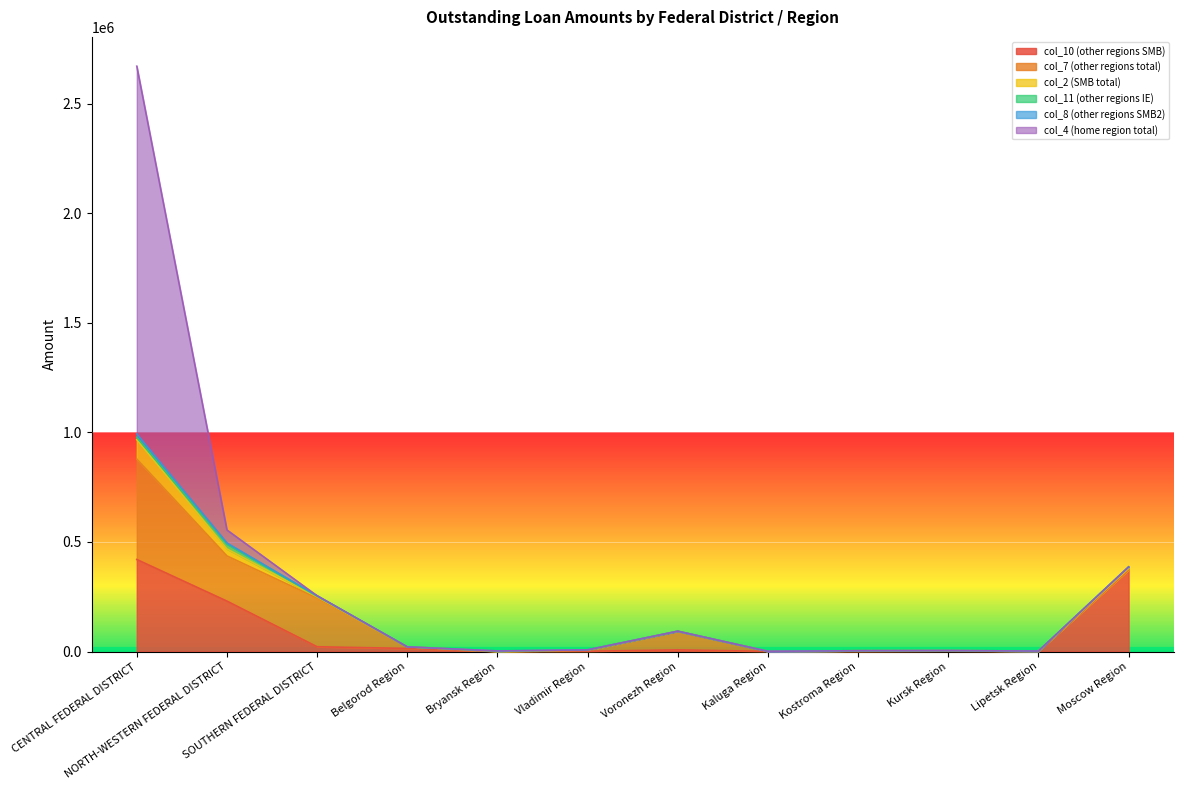

Reading left to right, extract all data points from this chart.

col_10 (other regions SMB): 420115	230128	21806	14200	852	1299	7828	653	451	2395	172	372695
col_7 (other regions total): 458585	206076	221950	7158	0	4532	84606	222	3179	1632	2065	335
col_2 (SMB total): 87884	32035	5404	36	852	935	182	74	0	124	11	6565
col_11 (other regions IE): 10980	22291	3065	0	852	921	182	74	0	124	11	6565
col_8 (other regions SMB2): 15206	4773	2339	0	0	14	0	0	0	0	0	0
col_4 (home region total): 1678613	59539	0	36	0	0	0	0	0	0	0	0